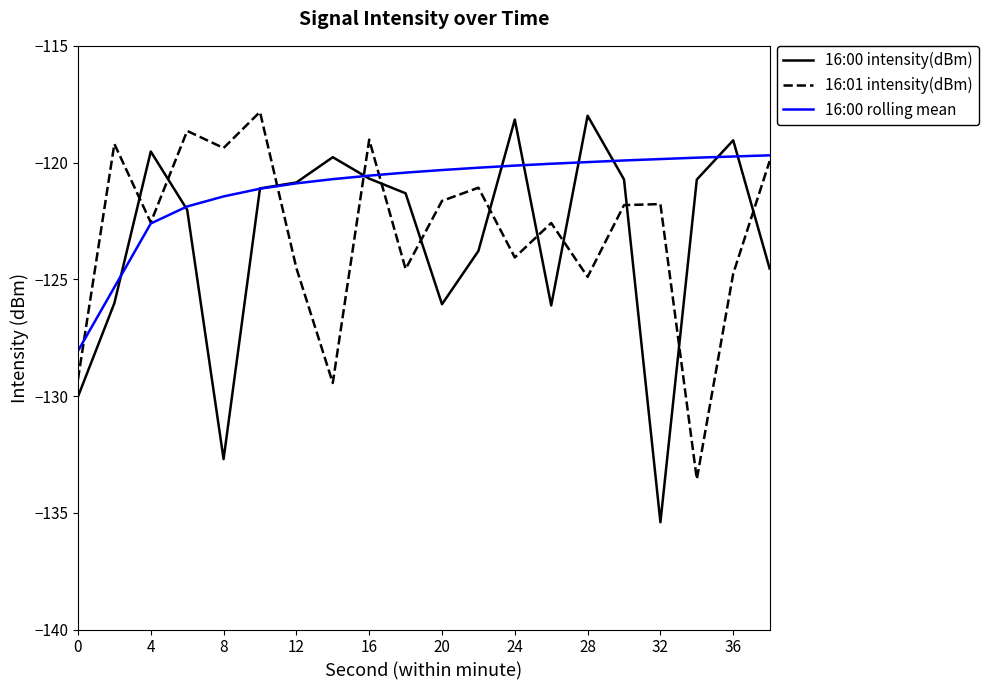

In 16:00 intensity(dBm), how many points are higher than both neighbors (excluding endpoints)?

5